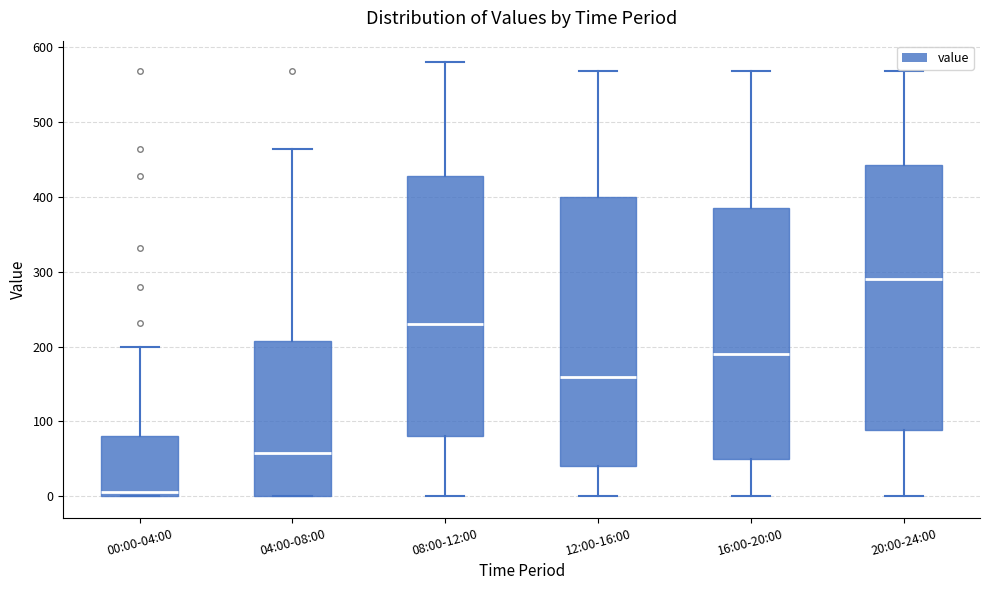

Which box has the lowest median line?

00:00-04:00